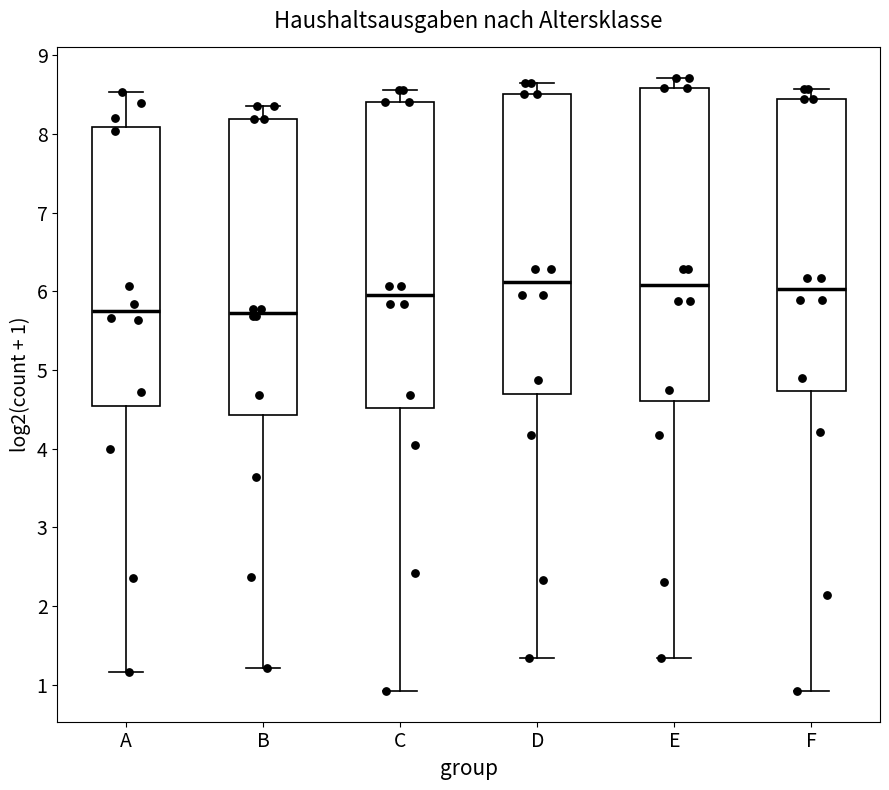

Reading left to right, read every box against the y-axis: the position of its median line, the range the box covers, and the ends of its whiskers. The values are not printed on the chart, so give them approximately, as read against the axis.

A: median 5.8, box 4.5 to 8.1, whiskers 1.2 to 8.5
B: median 5.7, box 4.4 to 8.2, whiskers 1.2 to 8.4
C: median 6.0, box 4.5 to 8.4, whiskers 0.9 to 8.6
D: median 6.1, box 4.7 to 8.5, whiskers 1.3 to 8.6
E: median 6.1, box 4.6 to 8.6, whiskers 1.3 to 8.7
F: median 6.0, box 4.7 to 8.4, whiskers 0.9 to 8.6